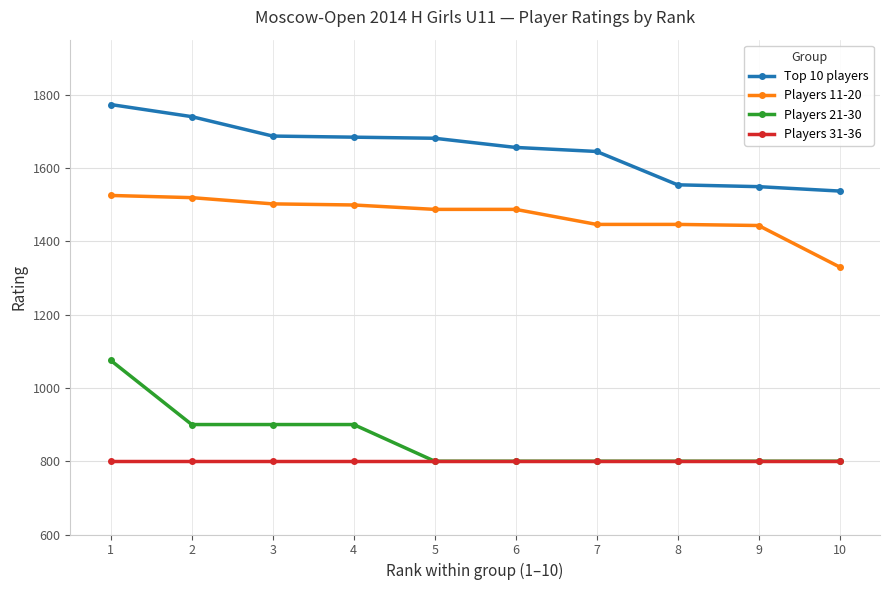

Which series changed the most between 7 and 9?

Top 10 players